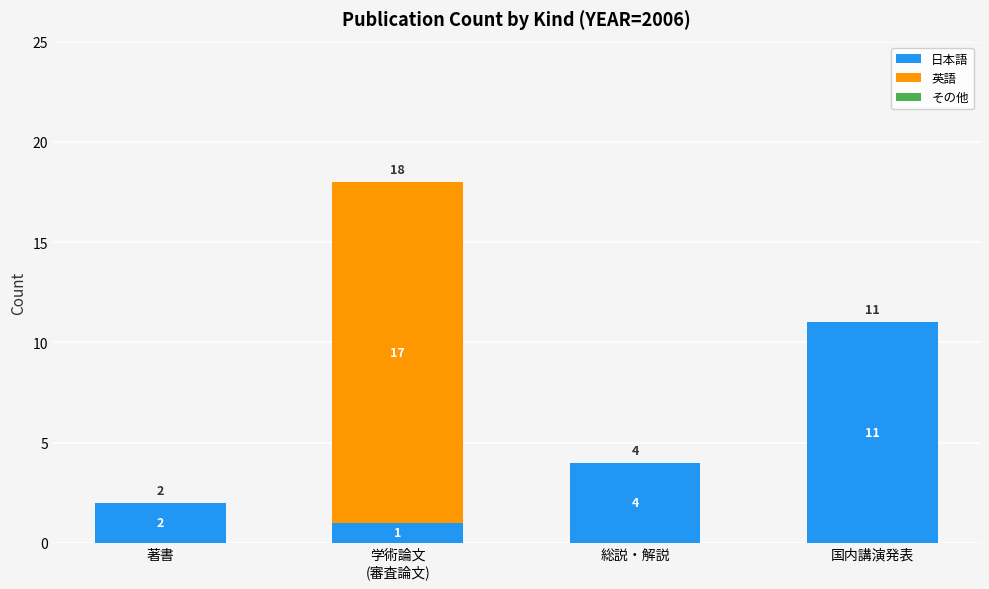

What is the sum of the 日本語 values at 著書 and 国内講演発表?

13